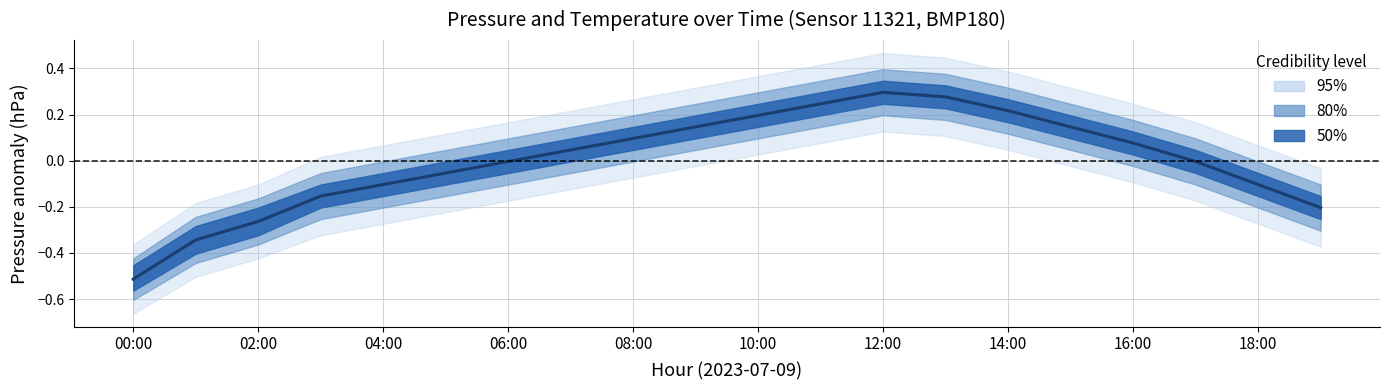

Between 12 and 15, which is larger?

12